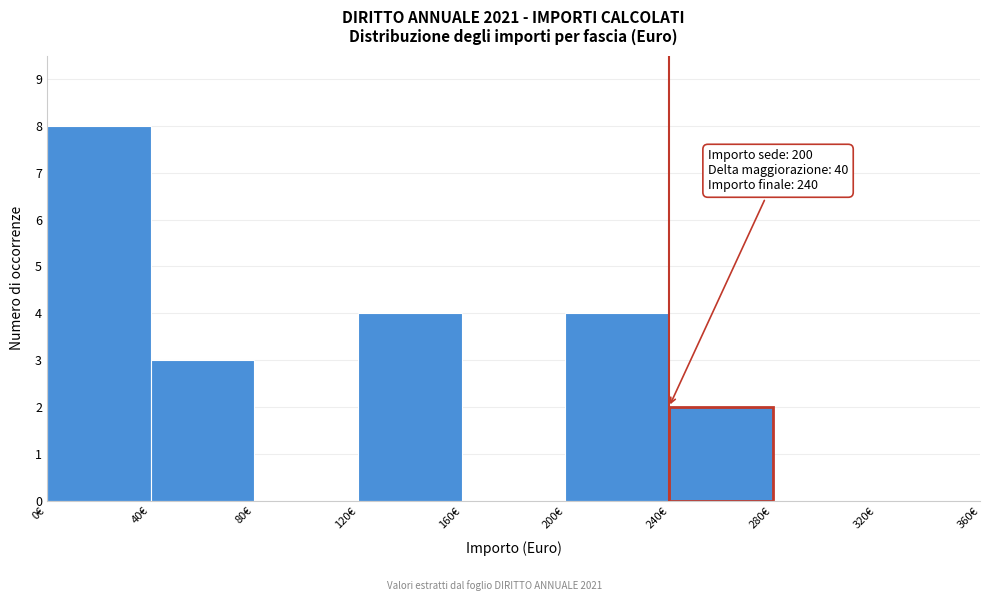

Over which range of the x-axis is the bar tallest?

0 to 40